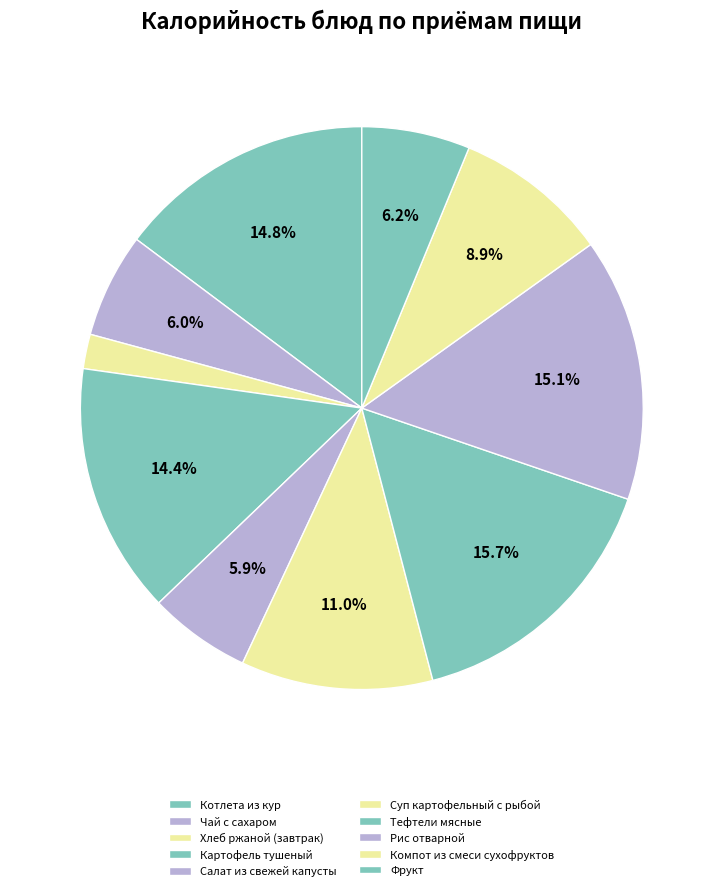

How many slices are in this pie chart?

10